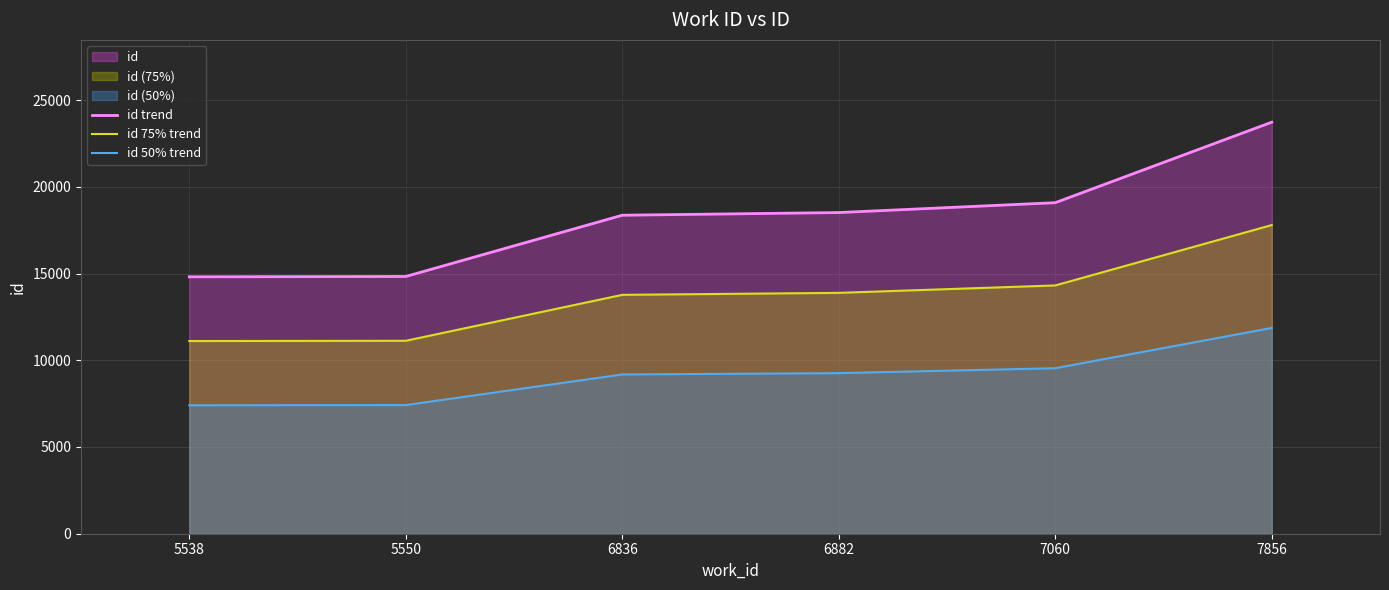

True or false: id 50% trend has more than 0 points higher than both neighbors.

False